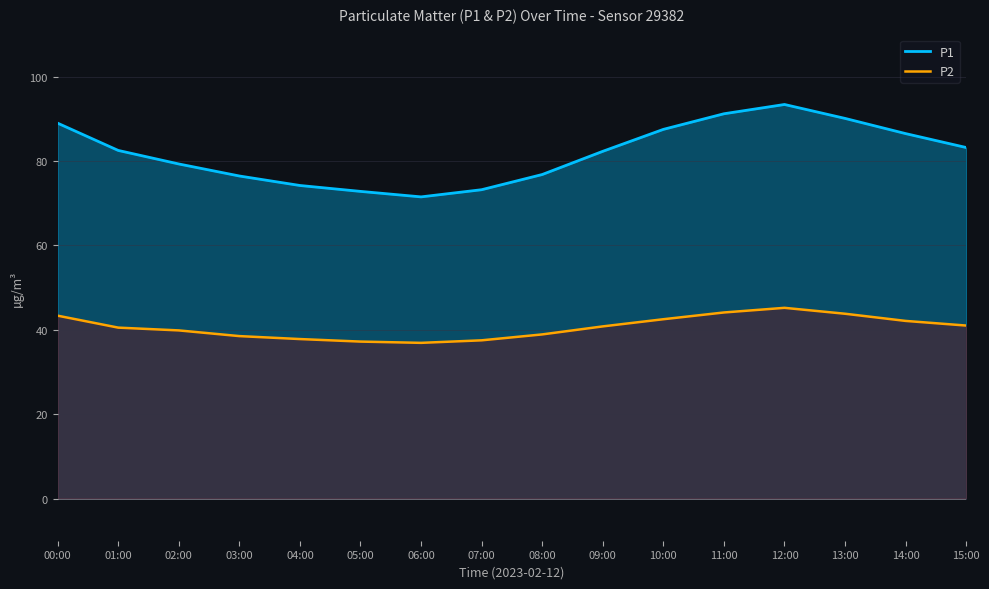

What is the label of the 10th point from the left?

09:00